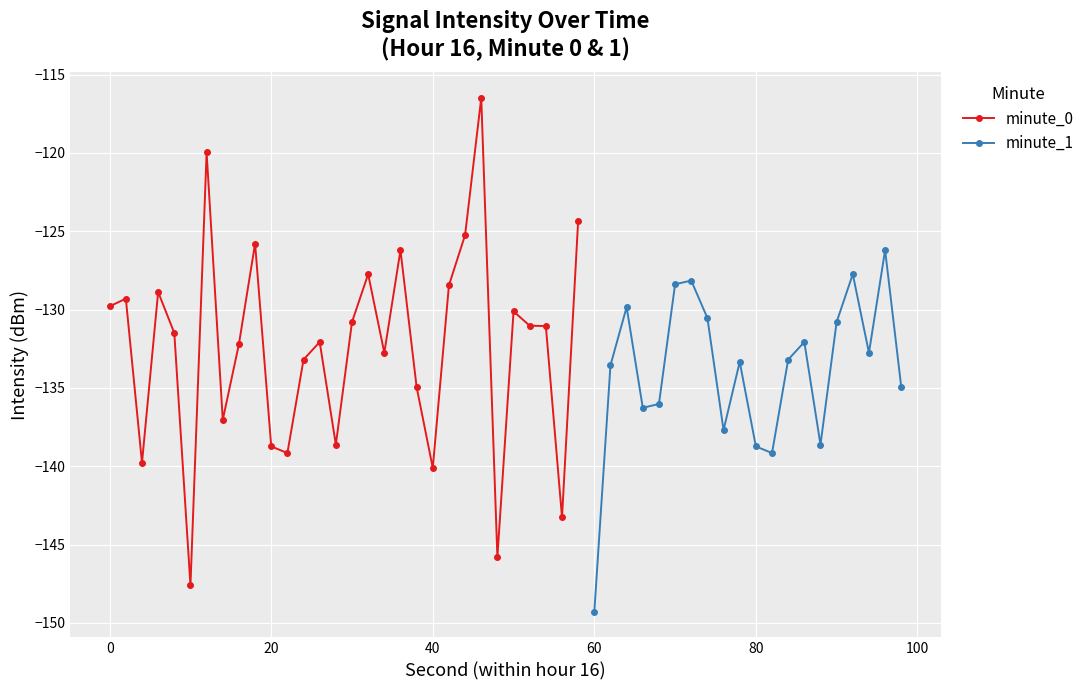

What is the maximum value for minute_0?

-116.5